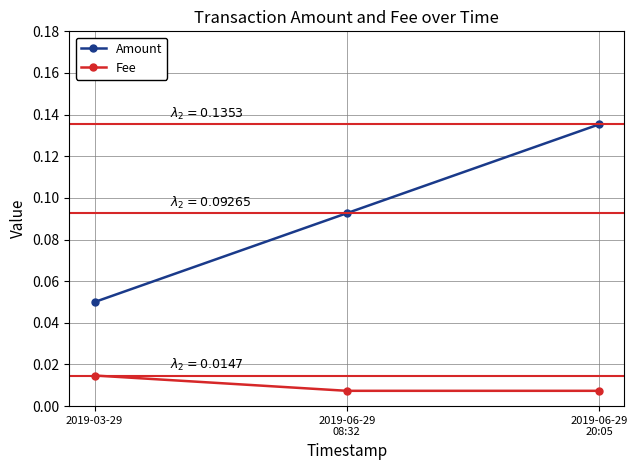

List the series in order of their peak value, lowest first.

Fee, Amount